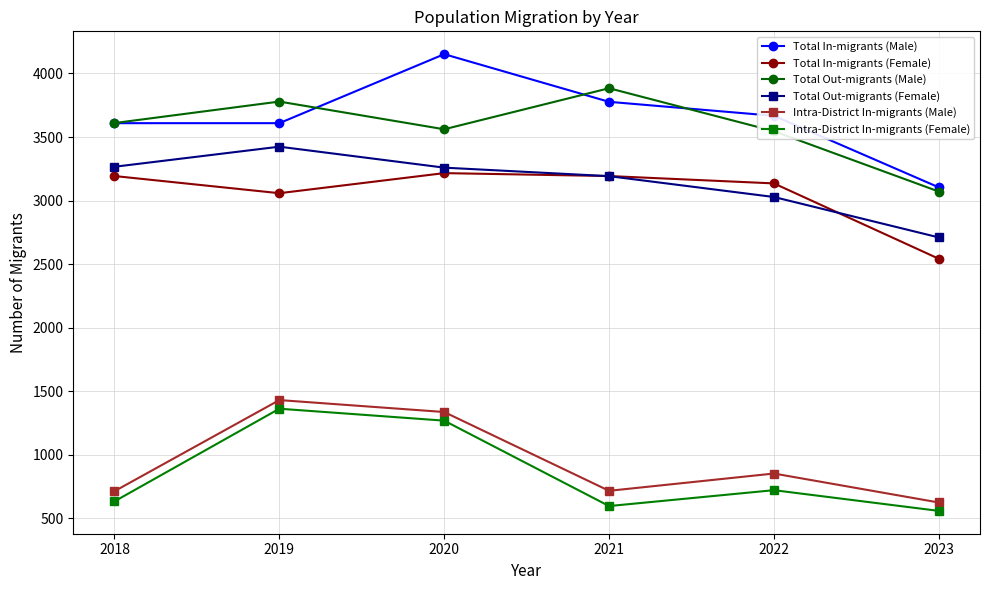

Which category has the highest value across all series?

2020